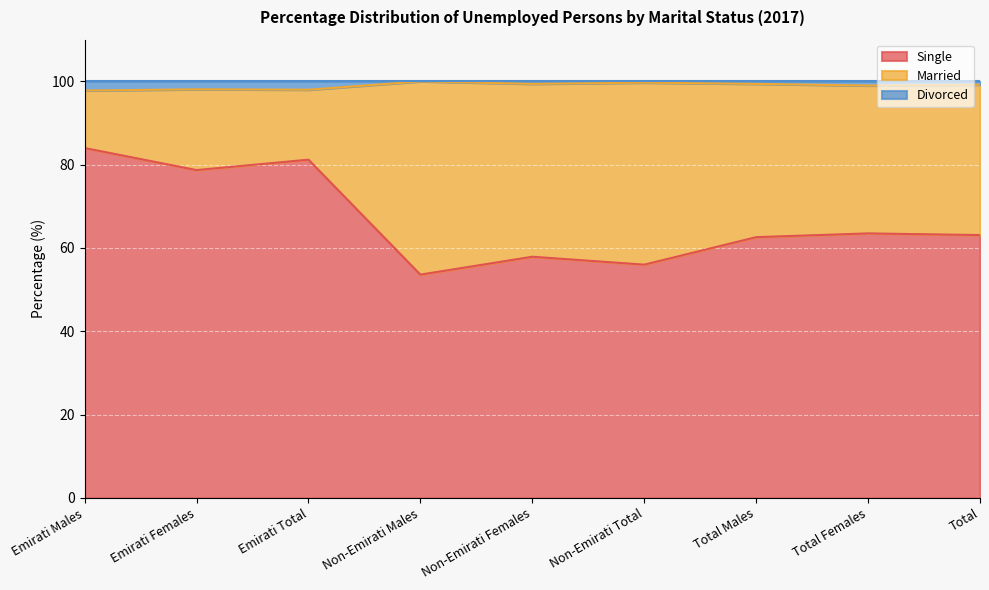

What is the value of the Single point at the 9th from the left?

63.1